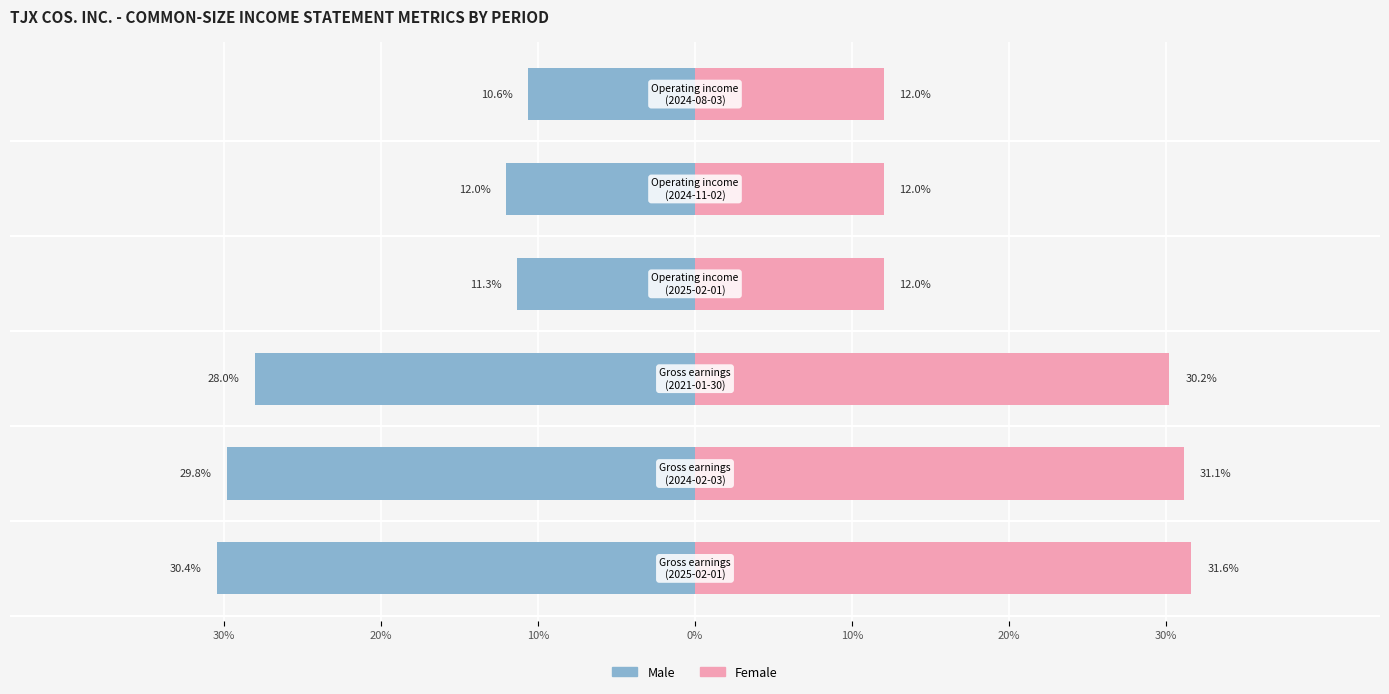

At how many categories does at least one series exceed 21?

3